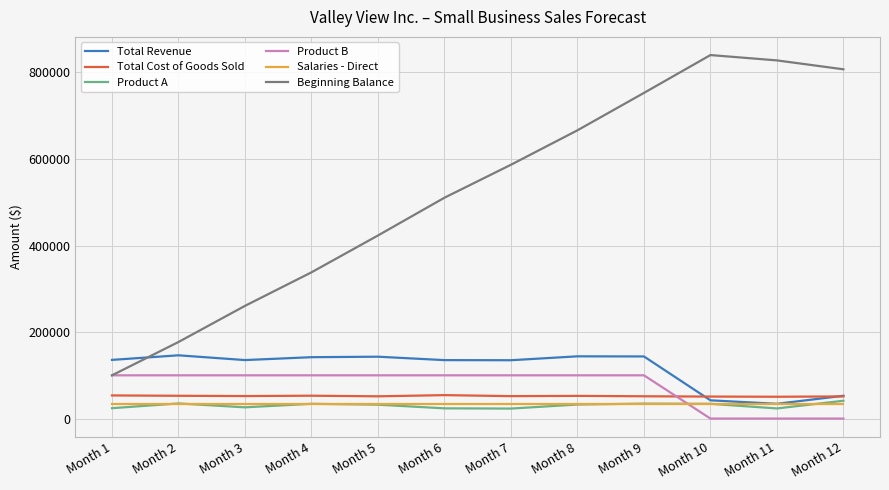

How many intersections are there between Total Revenue and Beginning Balance?

1